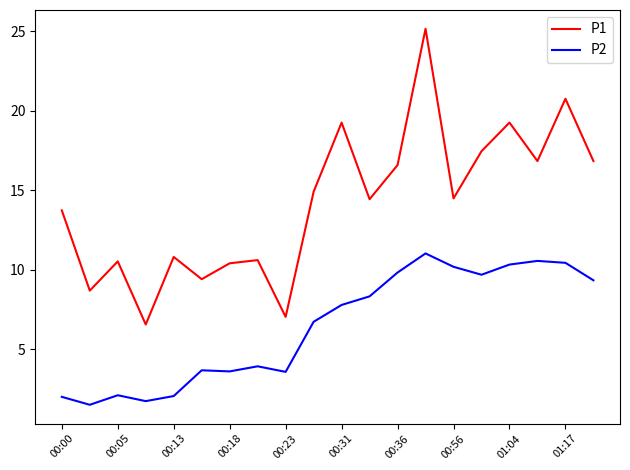

What is the minimum value shown in the chart?

1.5